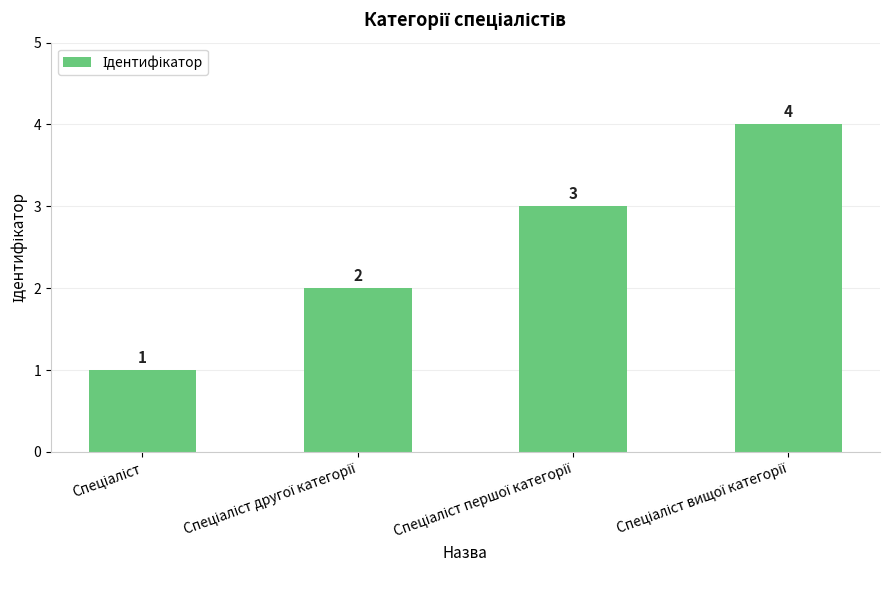

What is the difference between the maximum and minimum values?

3